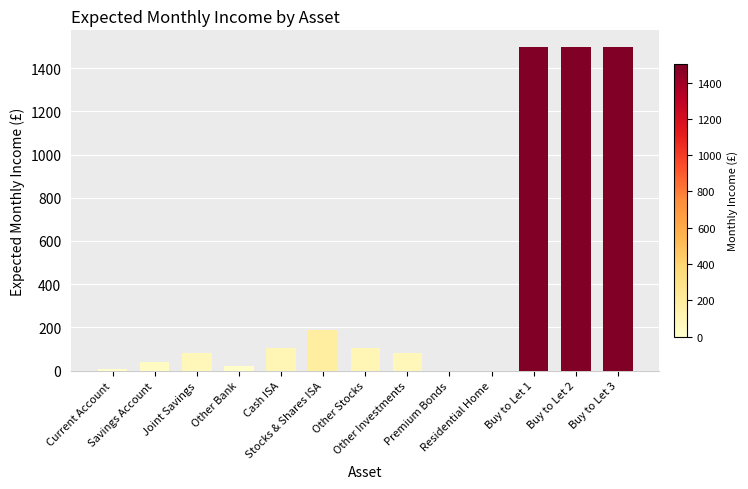

Is it true that the value at Other Investments is 83.3?

True